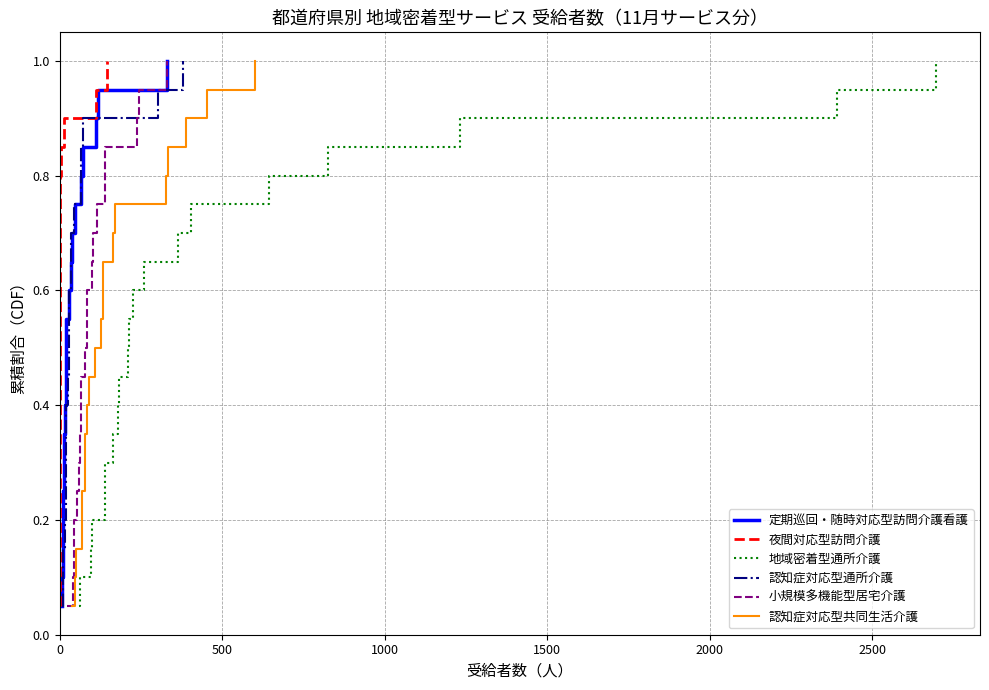

What is the highest value of the 地域密着型通所介護 series?

1.0